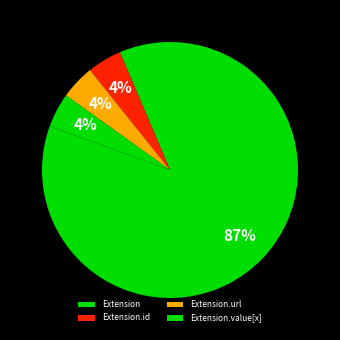

How many slices are in this pie chart?

4